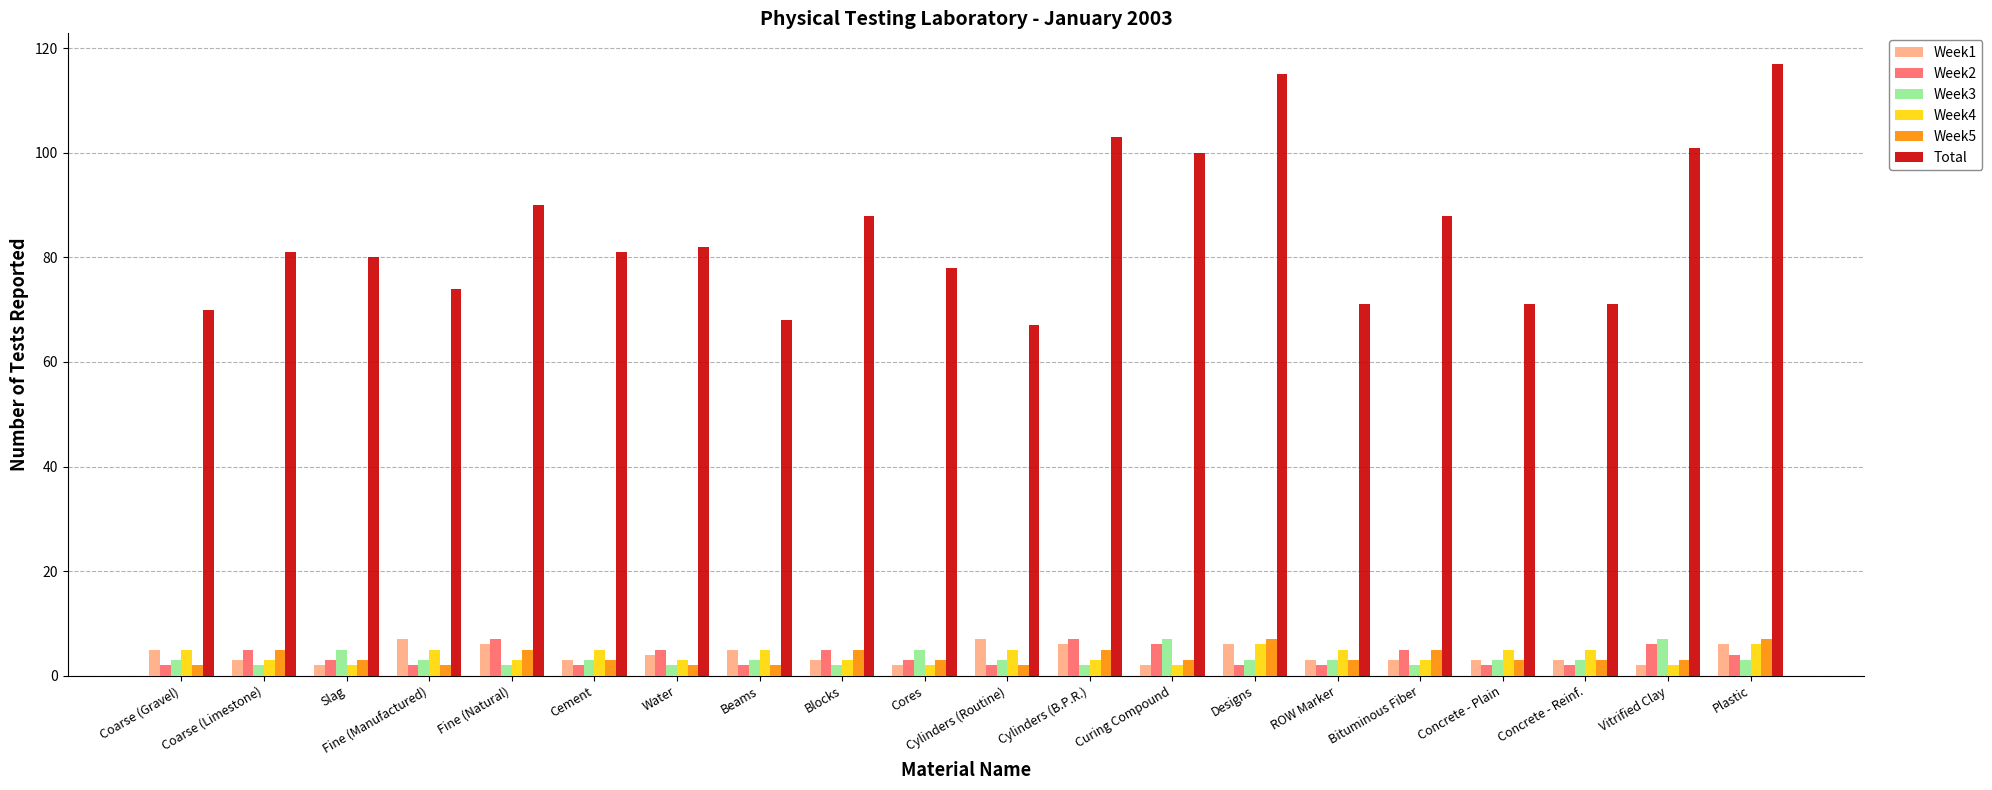

What is the label of the 7th bar from the left?

Water